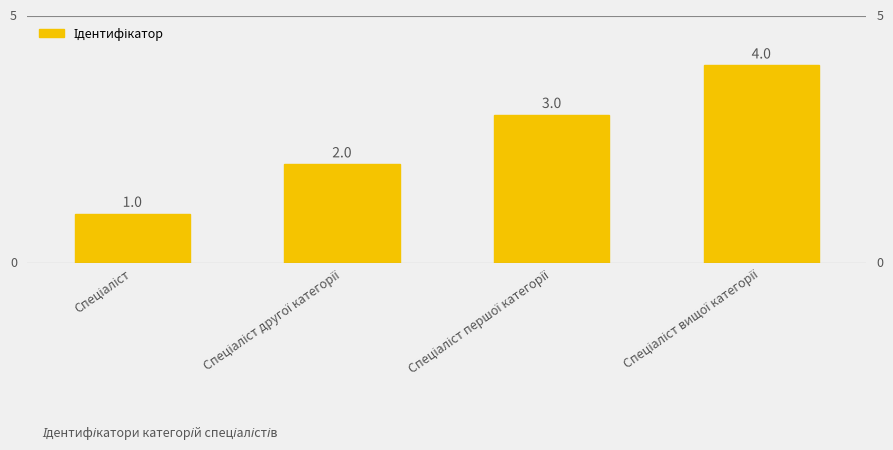

What is the greatest value displayed?

4